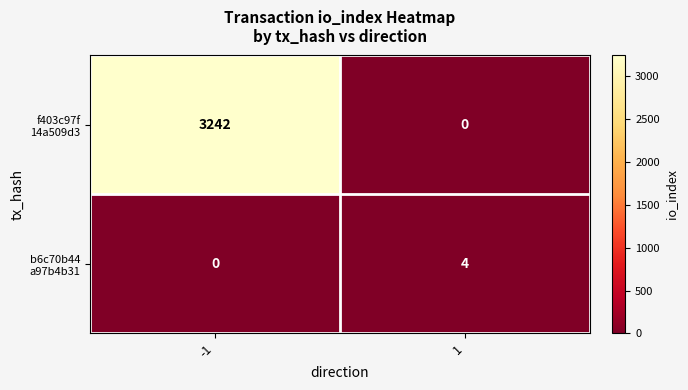

What is the total value across all series at -1?

3242